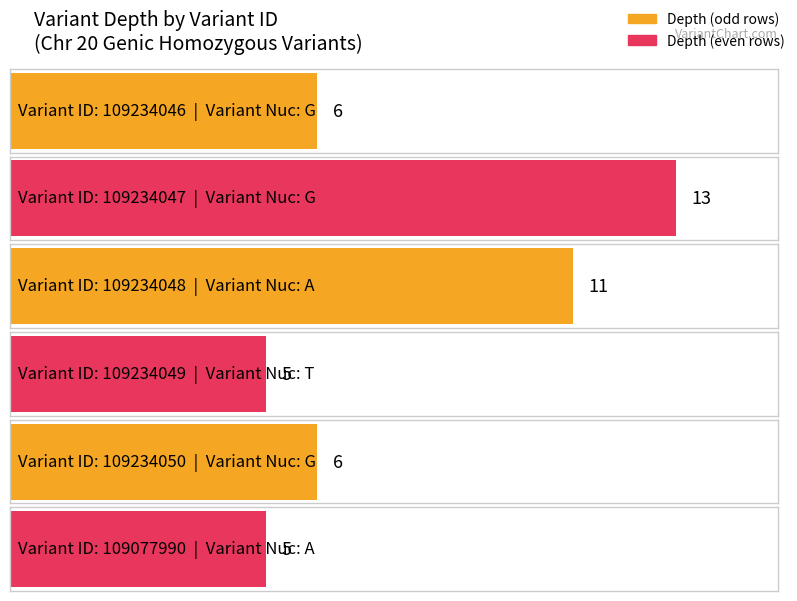

Rank the categories by value from highest to lowest.

109234047, 109234048, 109234046, 109234050, 109234049, 109077990